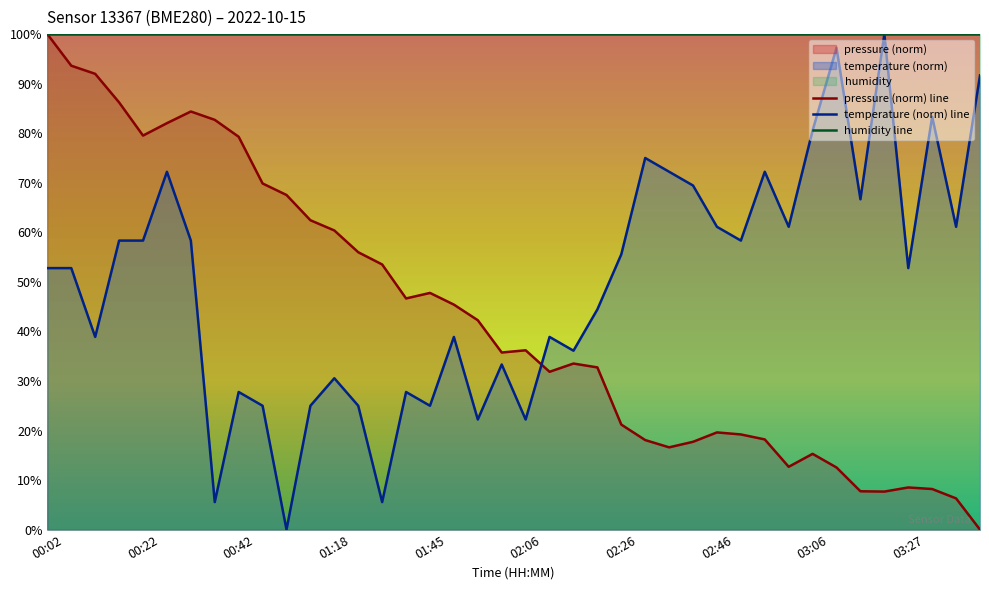

Which series has the largest total across all categories?

humidity line